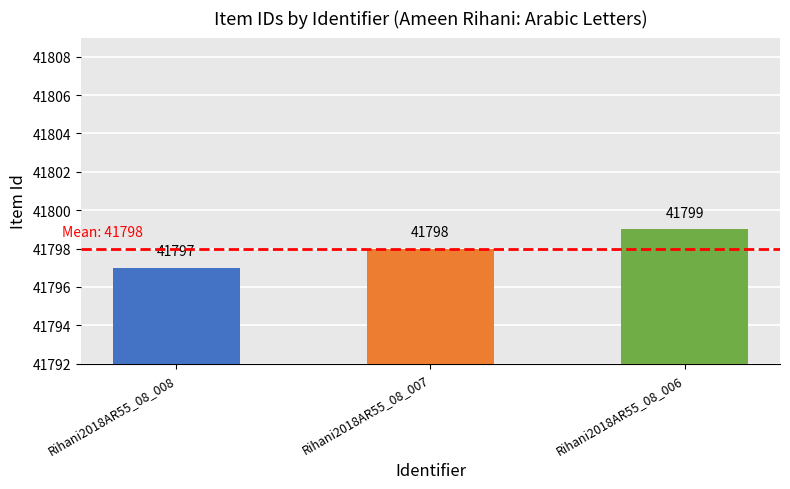

Are the bars grouped side by side (vs. stacked)?

No